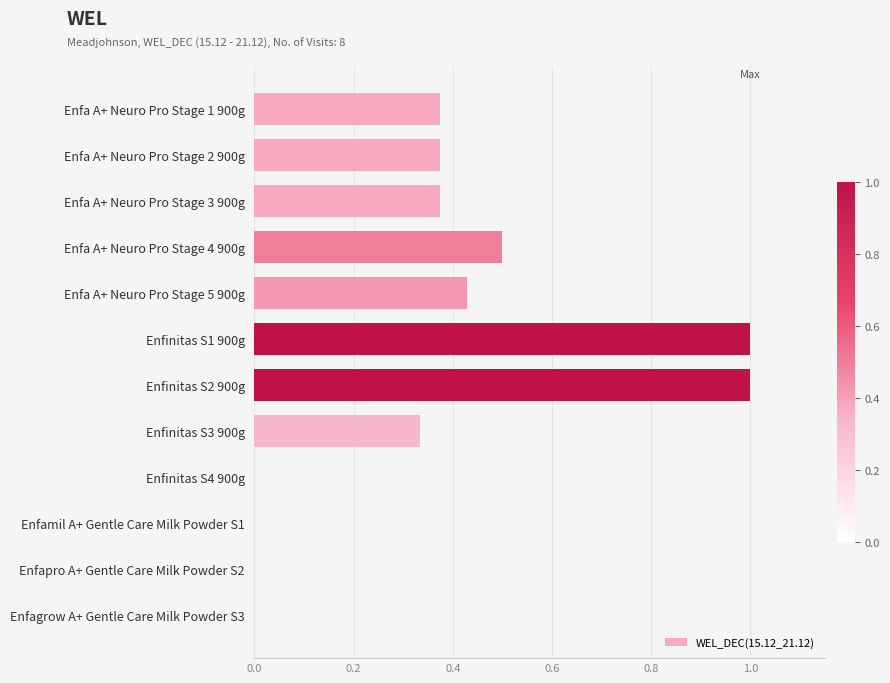

Which has a higher value, Enfa A+ Neuro Pro Stage 2 900g or Enfa A+ Neuro Pro Stage 5 900g?

Enfa A+ Neuro Pro Stage 5 900g